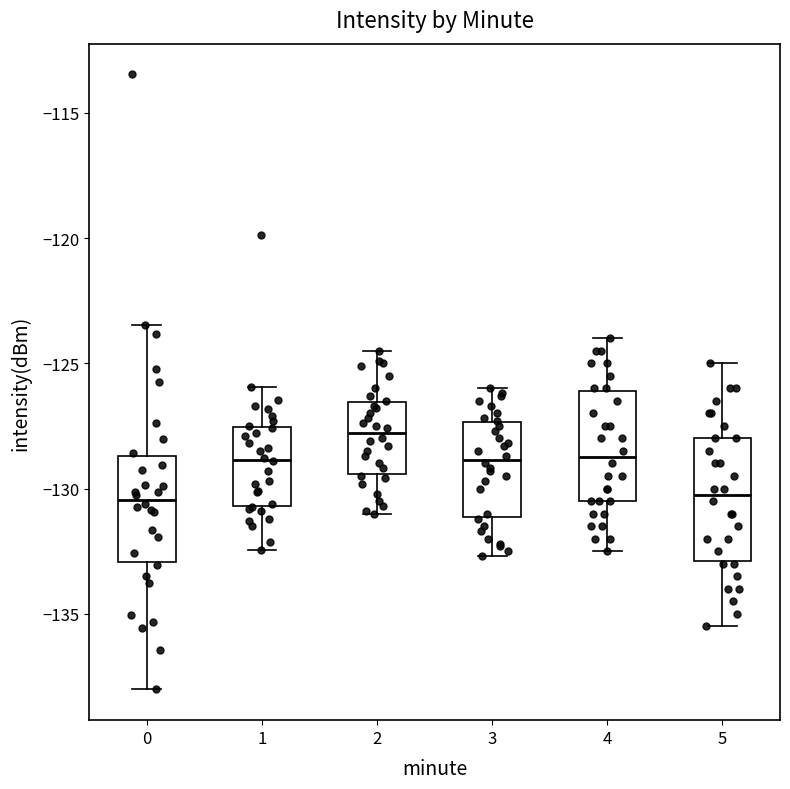

Where does the upper whisker of the box at x = 0 end on the y-axis? The values are not printed on the chart, so give them approximately, as read against the axis.

-123.5